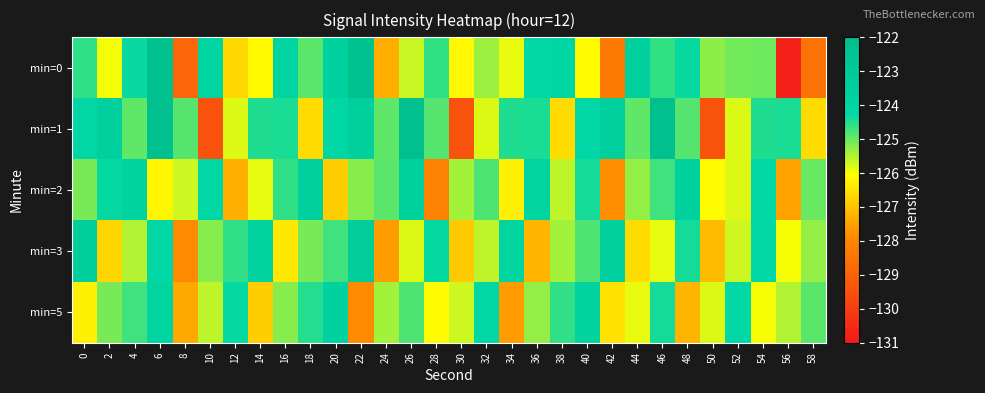

Reading left to right, transcribe all the data shown in this chart.

min=0: 0=-124.6	2=-126.0	4=-124.3	6=-122.3	8=-128.9	10=-123.9	12=-126.6	14=-126.1	16=-124.0	18=-124.9	20=-123.7	22=-122.3	24=-127.3	26=-125.7	28=-124.6	30=-126.1	32=-125.3	34=-125.9	36=-124.2	38=-124.0	40=-126.1	42=-128.3	44=-123.6	46=-124.6	48=-124.3	50=-125.3	52=-125.1	54=-125.0	56=-130.8	58=-128.5
min=1: 0=-124.1	2=-123.5	4=-124.9	6=-122.2	8=-124.9	10=-129.4	12=-125.8	14=-124.5	16=-124.4	18=-126.6	20=-124.1	22=-123.5	24=-124.9	26=-122.2	28=-124.9	30=-129.4	32=-125.8	34=-124.5	36=-124.4	38=-126.6	40=-124.1	42=-123.5	44=-124.9	46=-122.2	48=-124.9	50=-129.4	52=-125.8	54=-124.5	56=-124.4	58=-126.6
min=2: 0=-125.1	2=-124.3	4=-123.8	6=-126.2	8=-125.7	10=-124.1	12=-127.3	14=-125.9	16=-124.6	18=-123.5	20=-126.8	22=-125.2	24=-124.9	26=-123.7	28=-128.1	30=-125.4	32=-124.8	34=-126.3	36=-123.9	38=-125.6	40=-124.4	42=-127.8	44=-125.3	46=-124.7	48=-123.6	50=-126.1	52=-125.8	54=-124.2	56=-127.5	58=-125.0
min=3: 0=-123.4	2=-126.7	4=-125.5	6=-124.1	8=-127.9	10=-125.2	12=-124.6	14=-123.8	16=-126.4	18=-125.1	20=-124.7	22=-123.3	24=-127.6	26=-125.8	28=-124.3	30=-126.9	32=-125.6	34=-124.0	36=-127.2	38=-125.4	40=-124.8	42=-123.5	44=-126.6	46=-125.9	48=-124.4	50=-127.1	52=-125.7	54=-124.2	56=-126.0	58=-125.3
min=5: 0=-126.3	2=-125.1	4=-124.7	6=-123.9	8=-127.4	10=-125.6	12=-124.3	14=-126.8	16=-125.2	18=-124.5	20=-123.7	22=-127.9	24=-125.4	26=-124.8	28=-126.1	30=-125.7	32=-124.1	34=-127.6	36=-125.3	38=-124.6	40=-123.8	42=-126.5	44=-125.9	46=-124.4	48=-127.2	50=-125.8	52=-124.2	54=-126.0	56=-125.5	58=-124.9